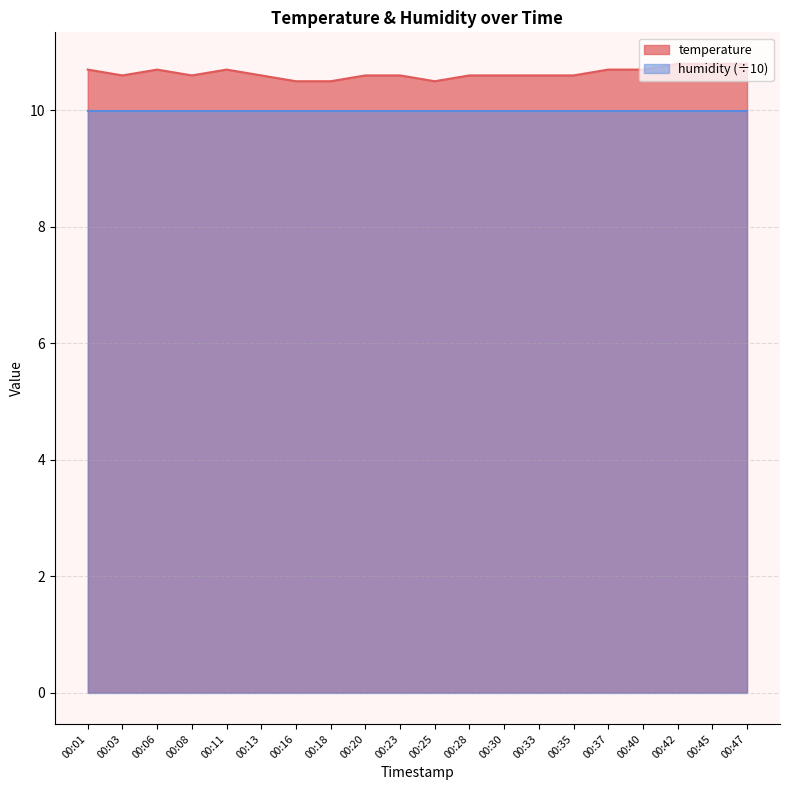

Approximately how many times larger is the value at 00:01 compared to 00:18?

1.0